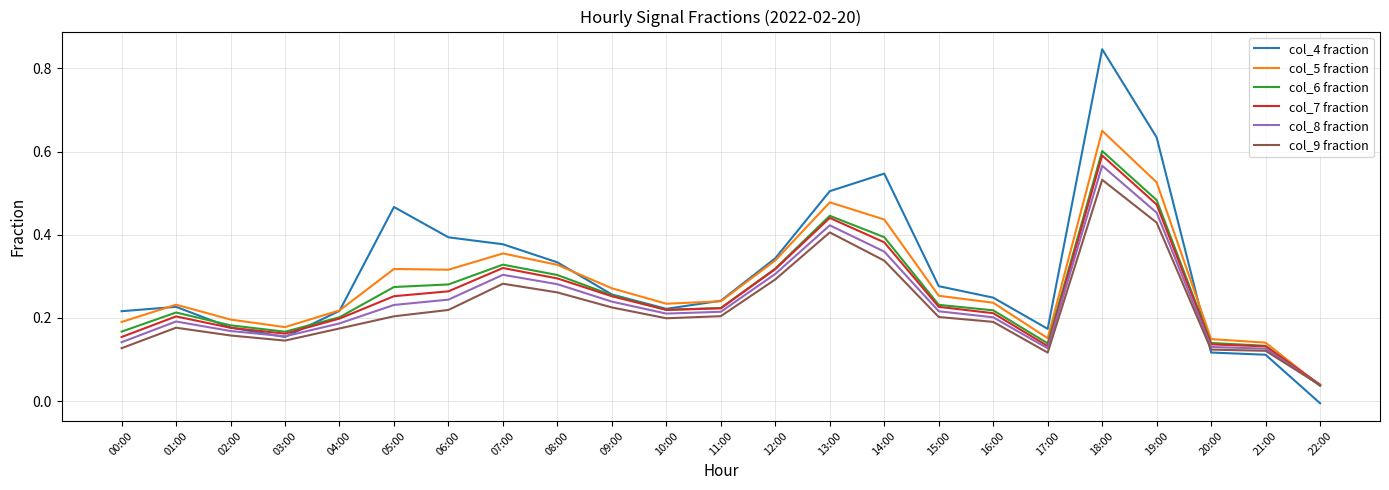

Which series has the largest range (max minus min)?

col_4 fraction